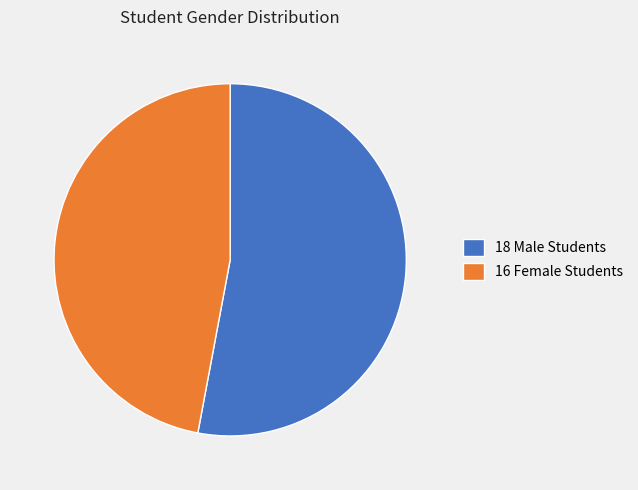

How many segments does this pie chart have?

2